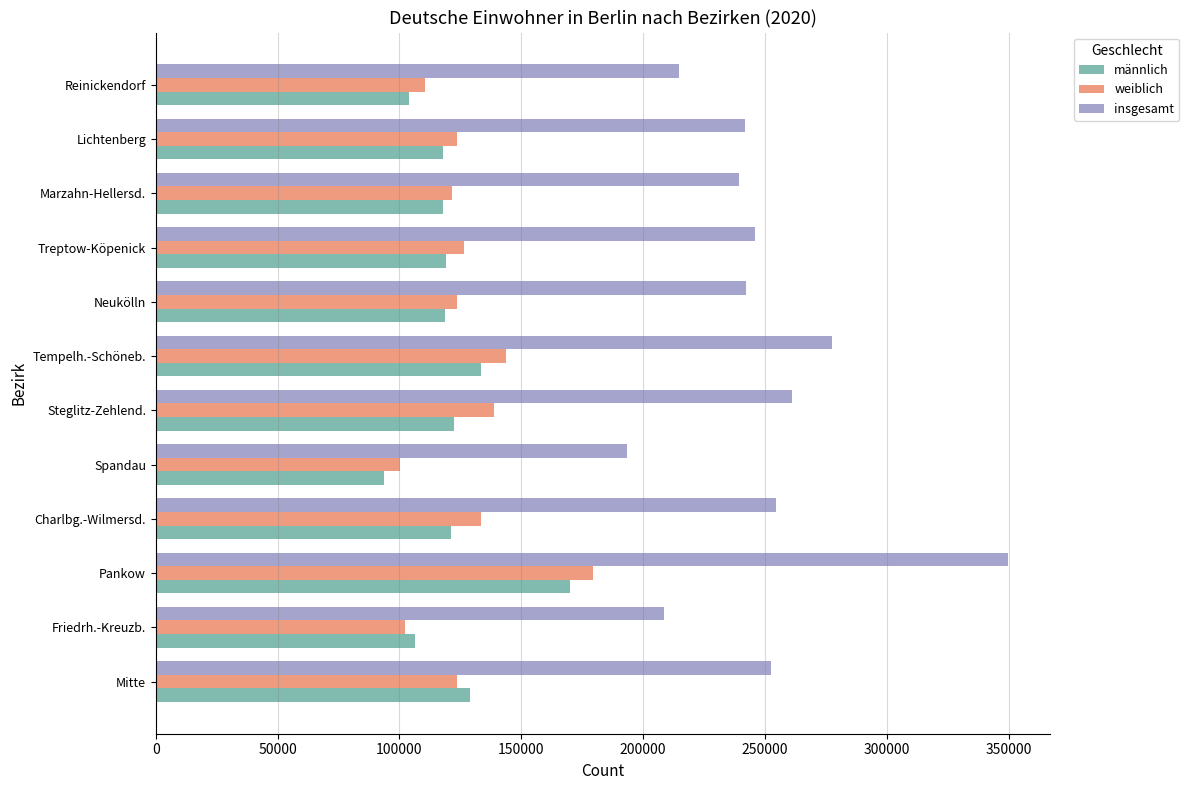

Which series changed the most between Pankow and Reinickendorf?

insgesamt